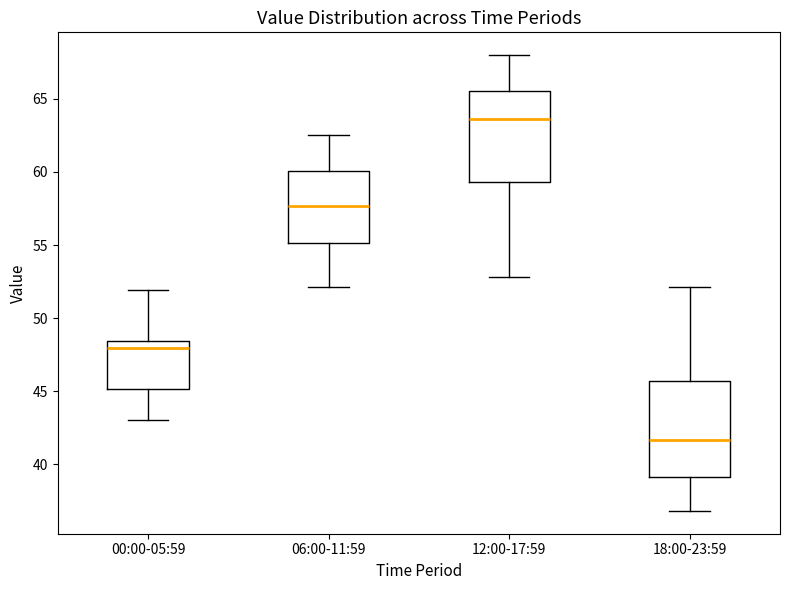

Where is the lower edge of the box for 06:00-11:59 on the y-axis? The values are not printed on the chart, so give them approximately, as read against the axis.

55.0